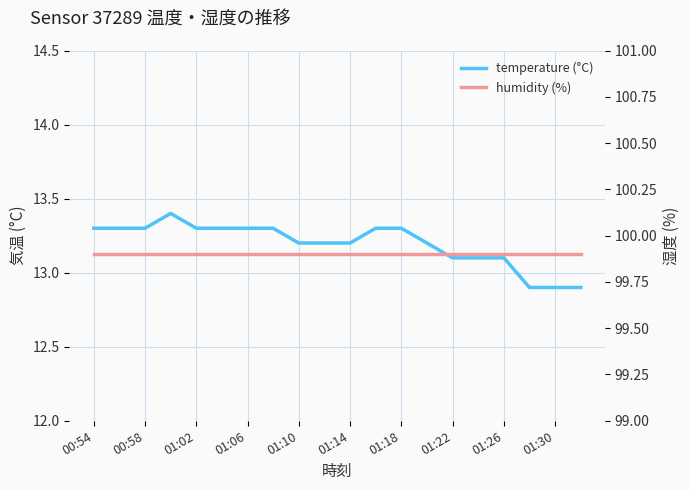

What is the lowest value of the humidity (%) series?

99.9